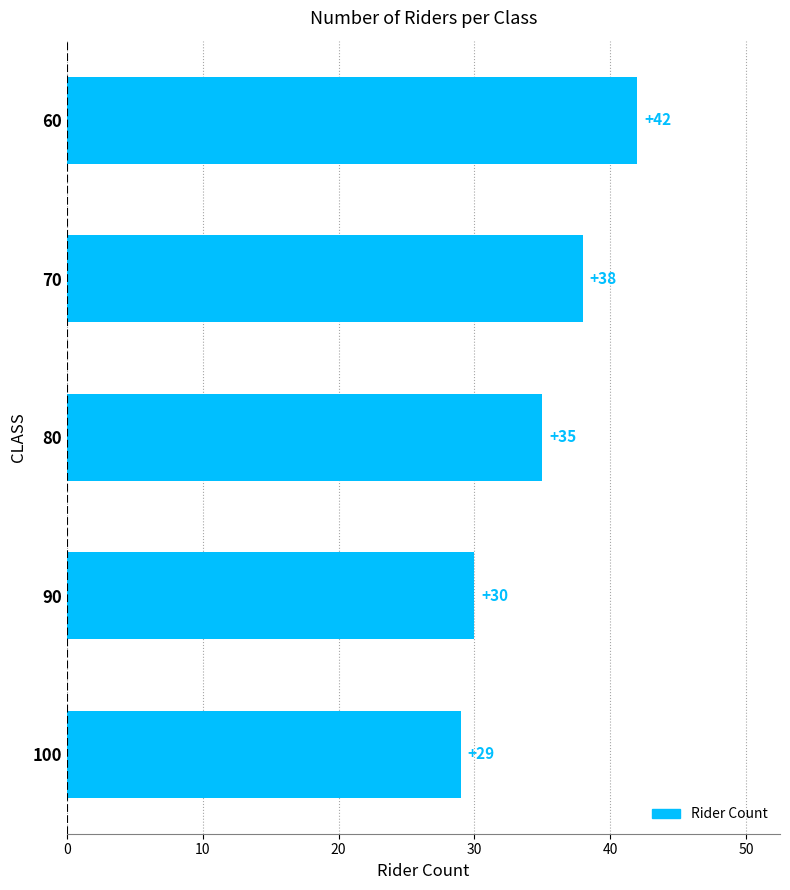

At which label is the value closest to 35?

80